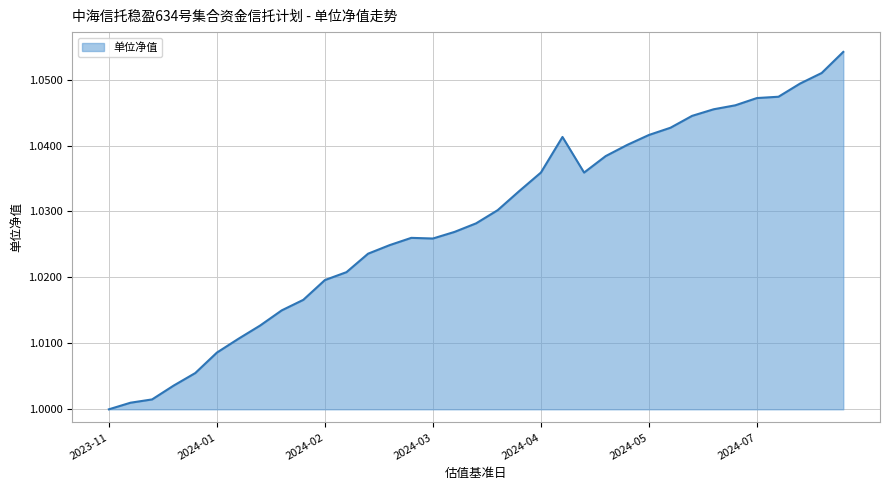

What is the average value?

1.0